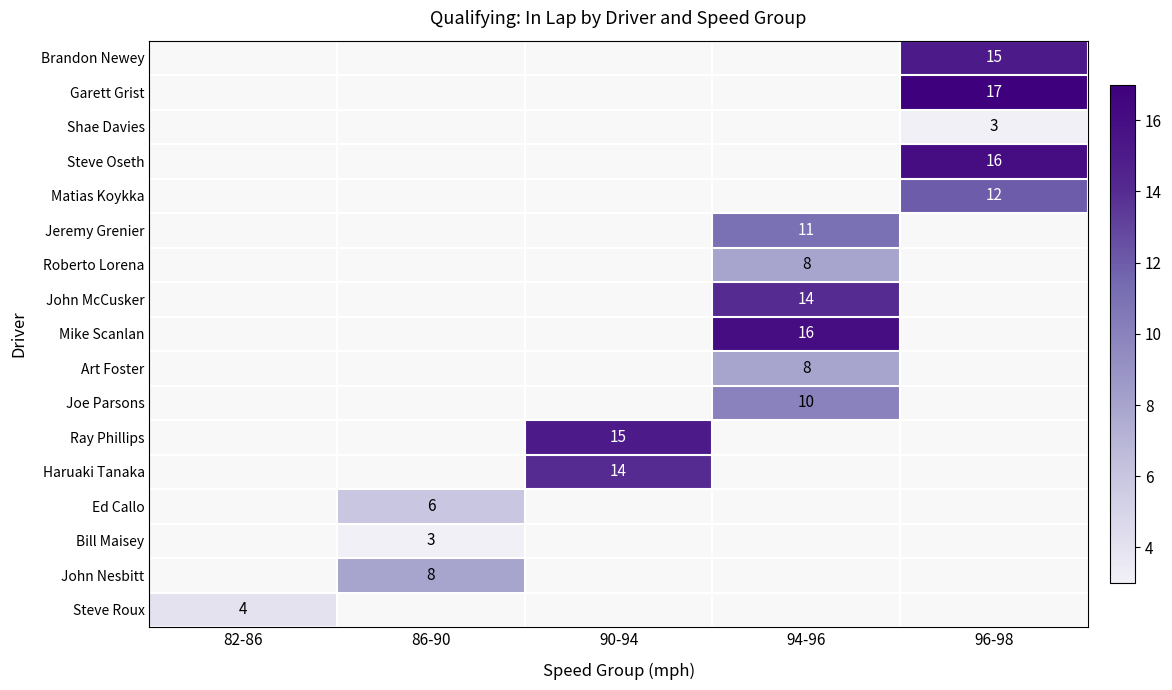

The John McCusker series shows 14 at 94-96. True or false?

True